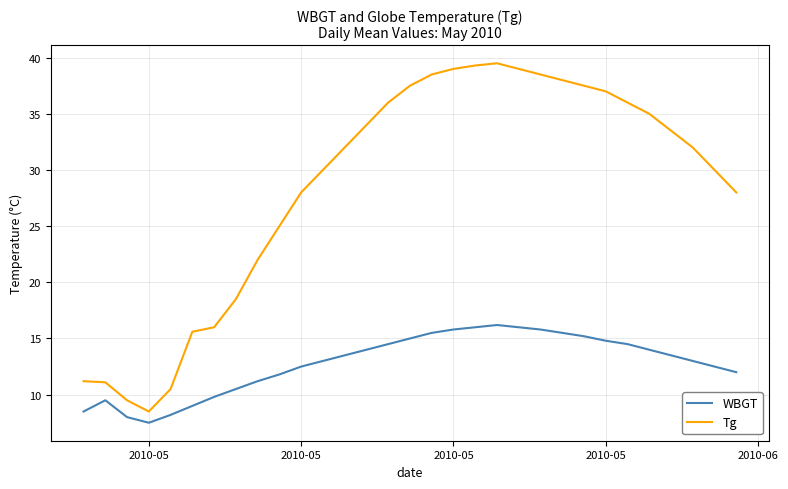

List the series in order of their overall mean, lowest first.

WBGT, Tg